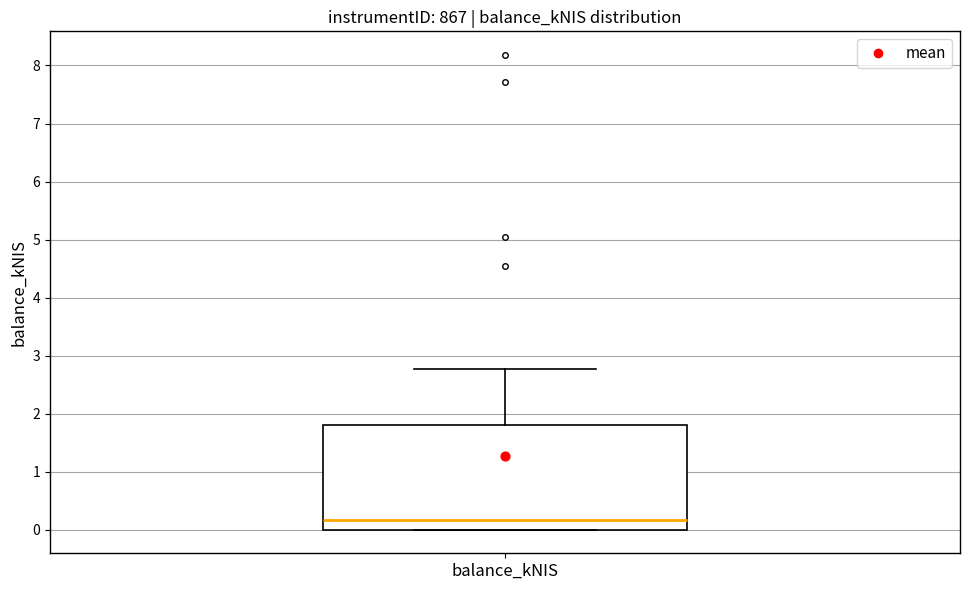

Read this box plot against the y-axis: the position of the median line, the range covered by the box, and the ends of both whiskers. The values are not printed on the chart, so give them approximately, as read against the axis.

median 0.2, box 0.0 to 1.8, whiskers 0.0 to 2.8